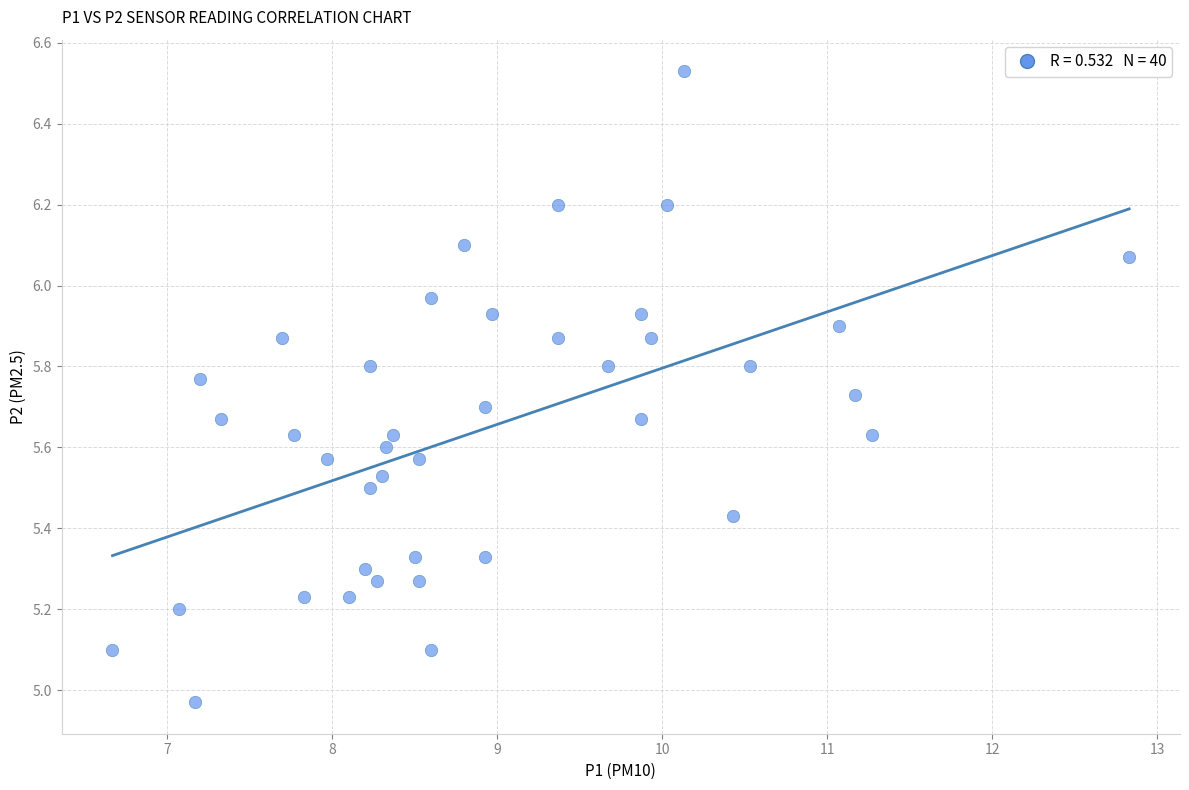

What is the range of Y values (max minus min)?

1.6